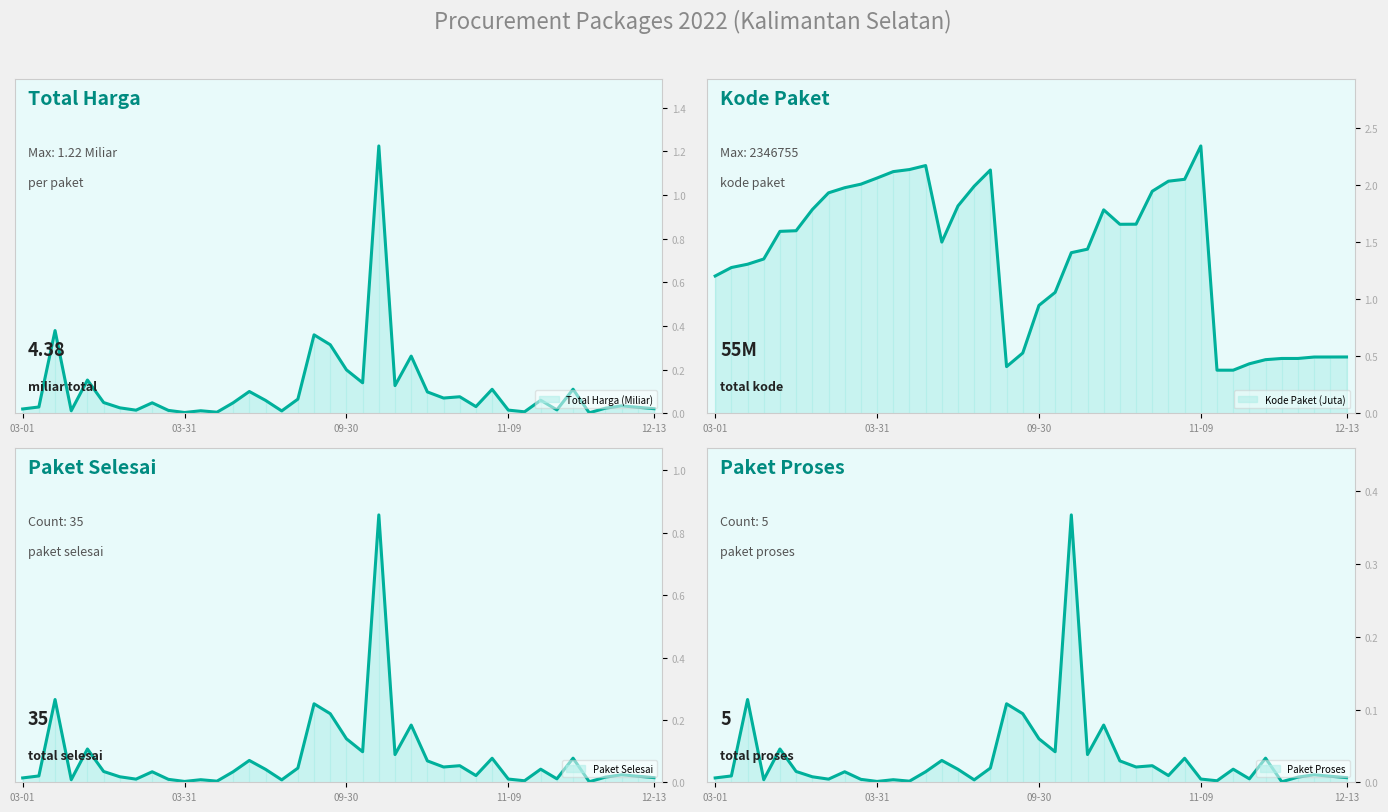

What is the sum of all Total Harga (Miliar) values?

1.3